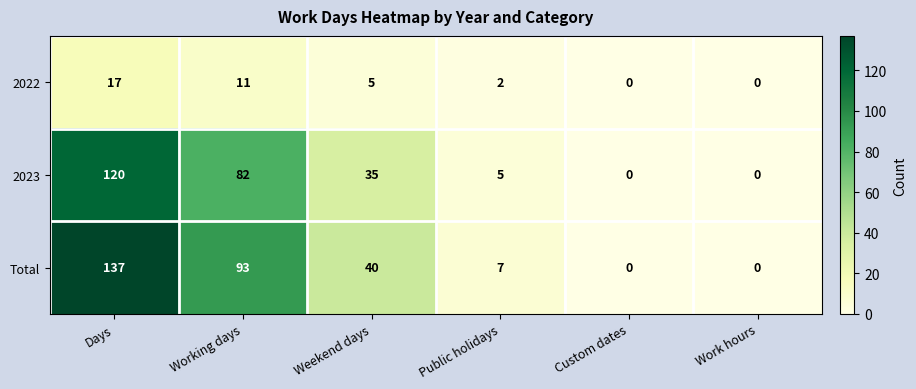

What is the difference between the highest and lowest values at Days?

120